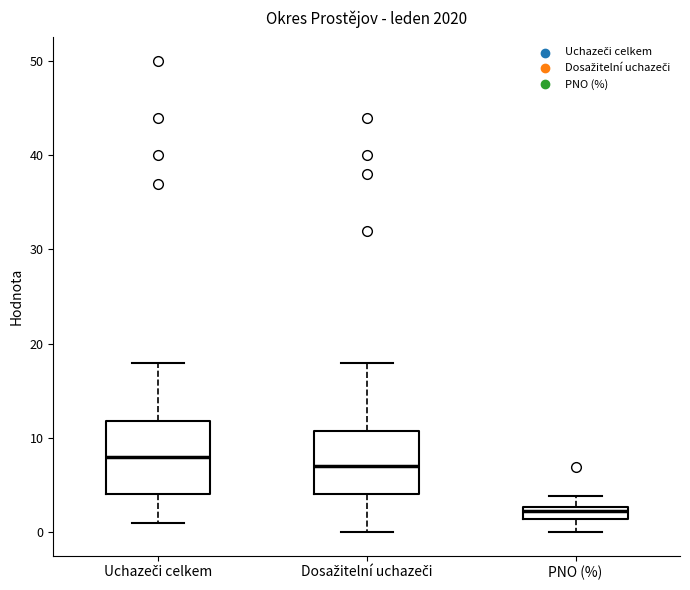

Where does the lower whisker of the box for Uchazeči celkem end on the y-axis? The values are not printed on the chart, so give them approximately, as read against the axis.

1